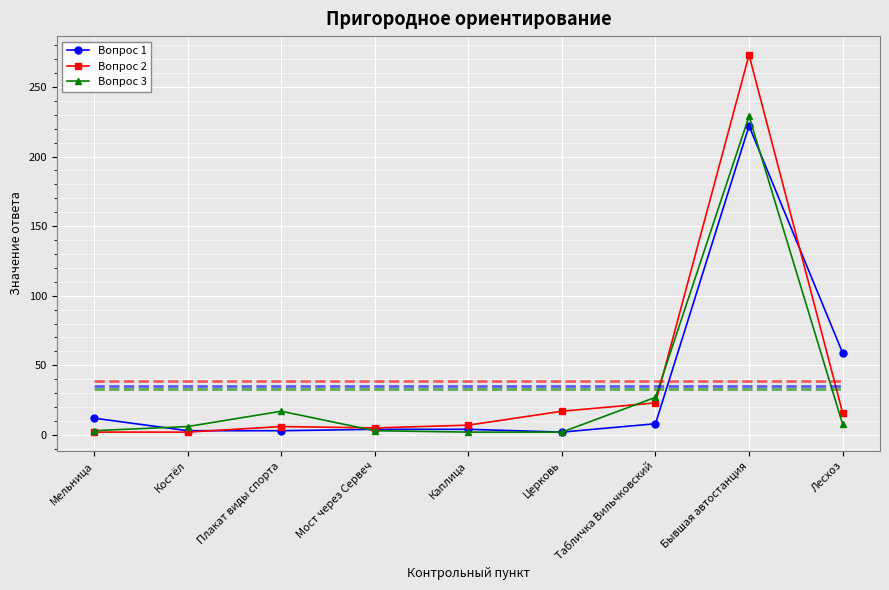

What is the difference between the maximum and second lowest values in the Вопрос 3 series?

227.0